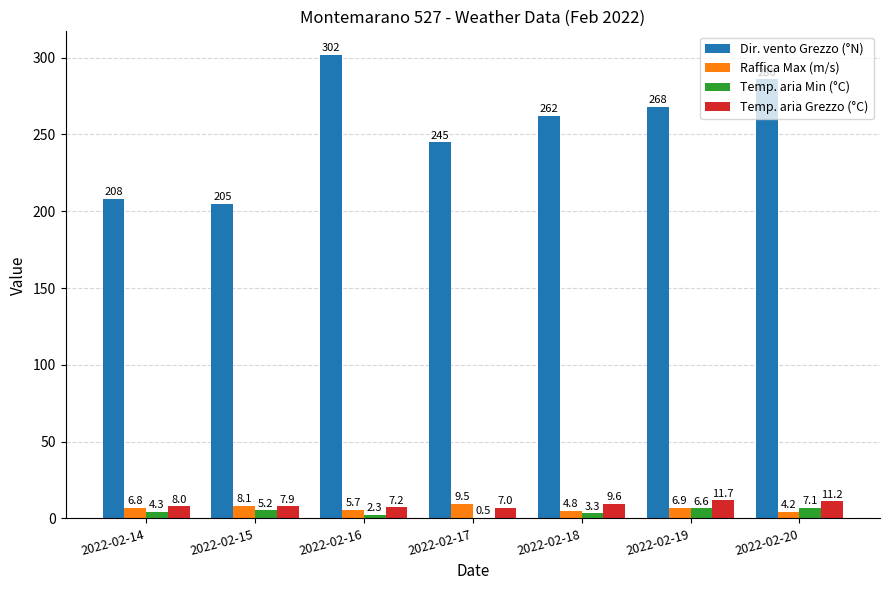

Reading left to right, transcribe all the data shown in this chart.

Dir. vento Grezzo (°N): 2022-02-14=208.0	2022-02-15=205.0	2022-02-16=302.0	2022-02-17=245.0	2022-02-18=262.0	2022-02-19=268.0	2022-02-20=286.0
Raffica Max (m/s): 2022-02-14=6.8	2022-02-15=8.1	2022-02-16=5.7	2022-02-17=9.5	2022-02-18=4.8	2022-02-19=6.9	2022-02-20=4.2
Temp. aria Min (°C): 2022-02-14=4.3	2022-02-15=5.2	2022-02-16=2.3	2022-02-17=0.5	2022-02-18=3.3	2022-02-19=6.6	2022-02-20=7.1
Temp. aria Grezzo (°C): 2022-02-14=8.0	2022-02-15=7.9	2022-02-16=7.2	2022-02-17=7.0	2022-02-18=9.6	2022-02-19=11.7	2022-02-20=11.2